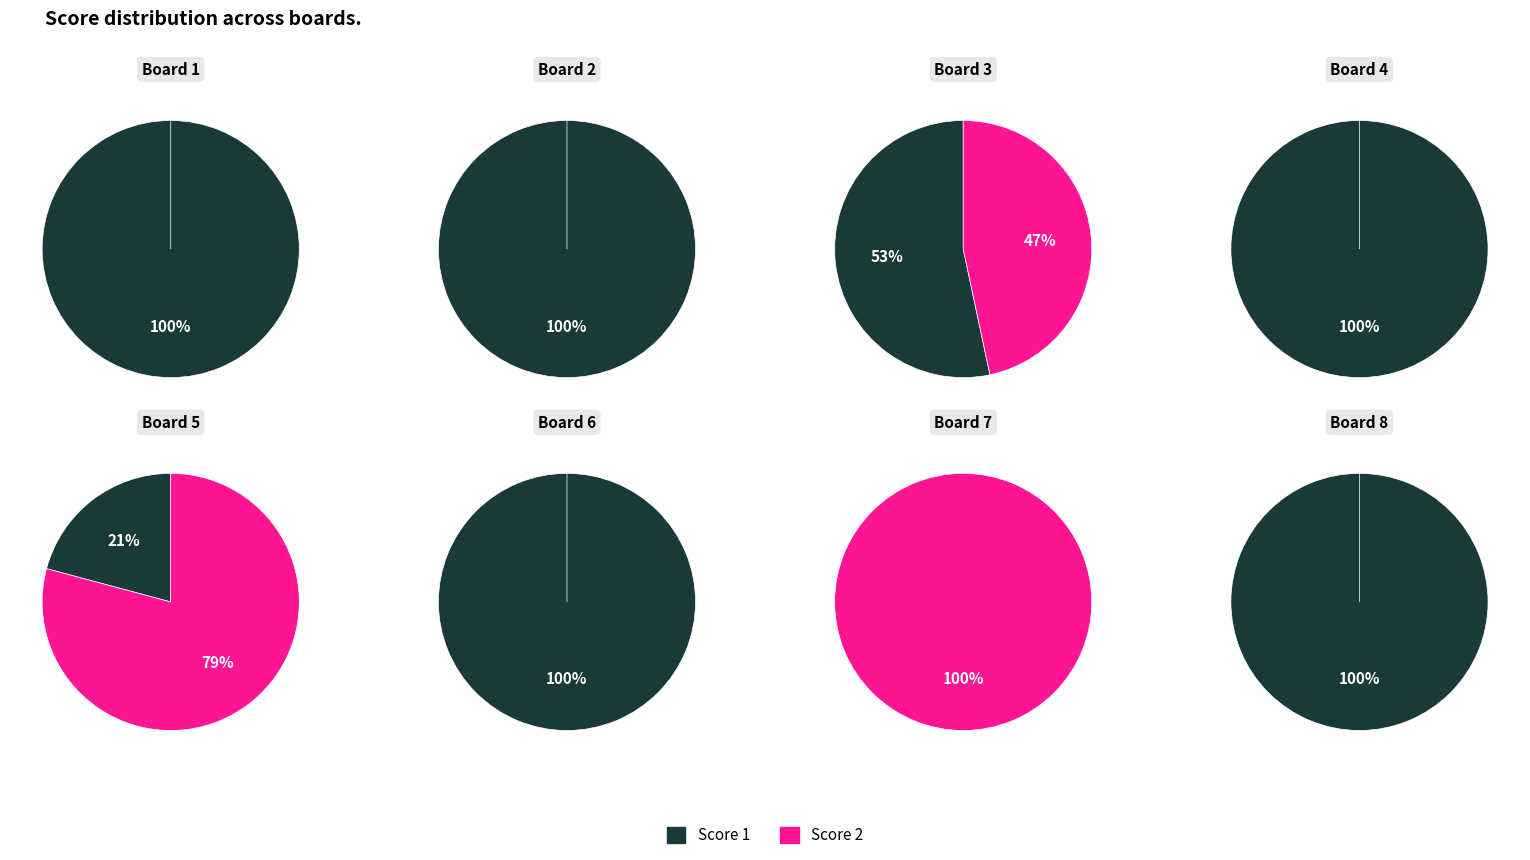

Which series has the widest spread of values?

Score 1